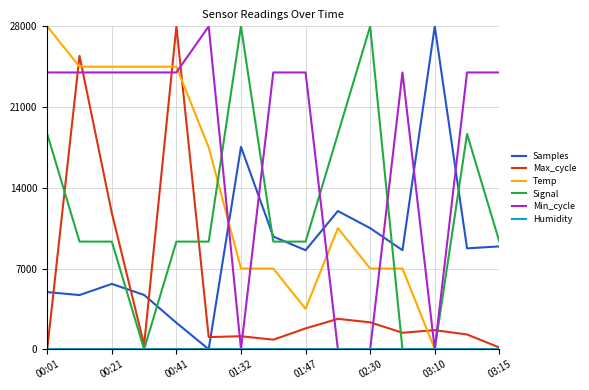

What is the highest value of the Signal series?

28000.0